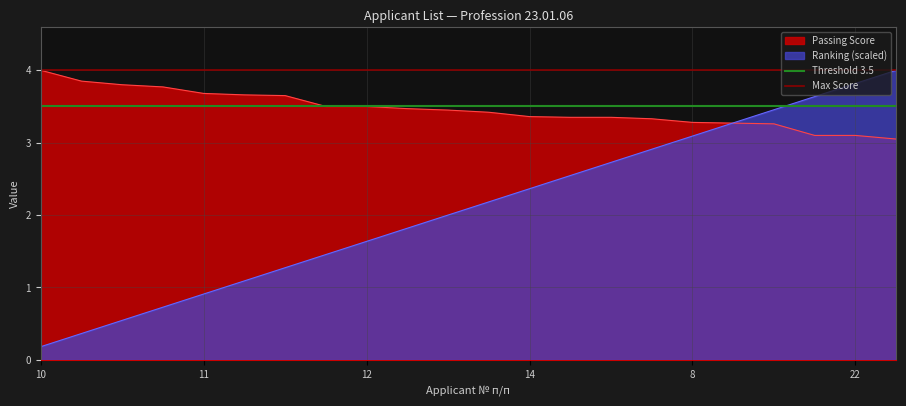

At which category does the chart reach its peak across all series?

10